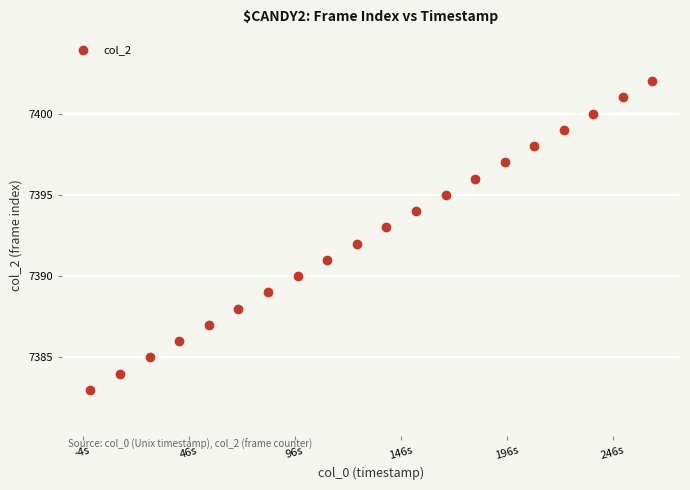

What is the range of Y values (max minus min)?

19